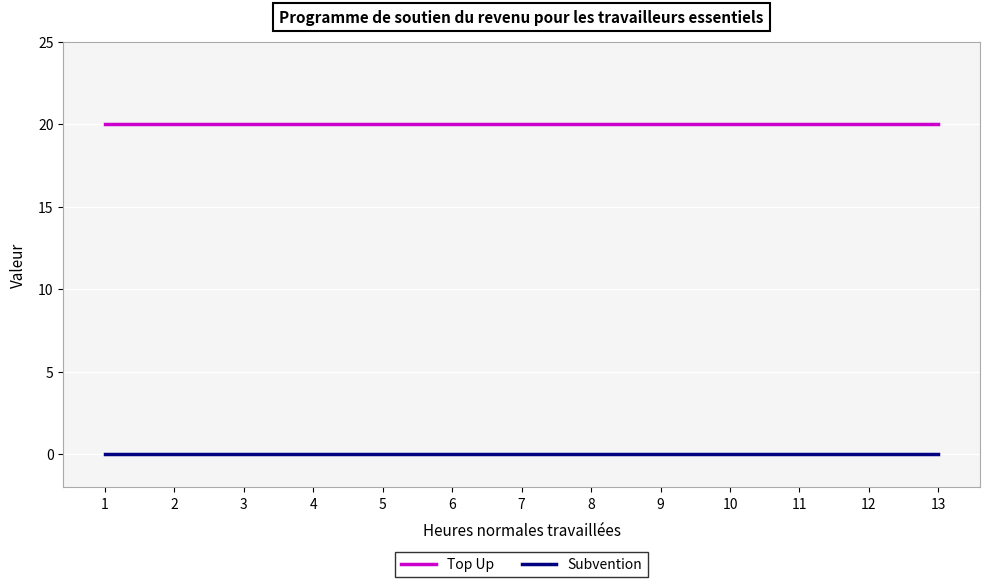

What is the greatest value displayed?

20